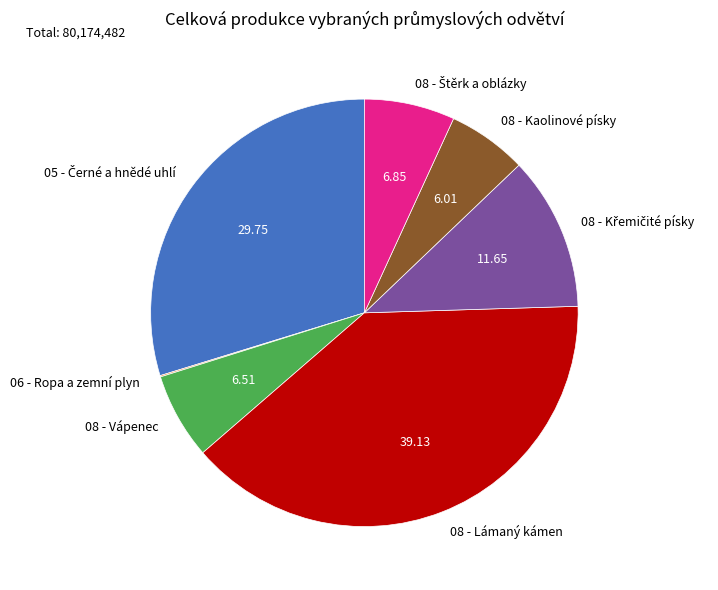

What is the largest slice in the pie chart?

08 - Lámaný kámen